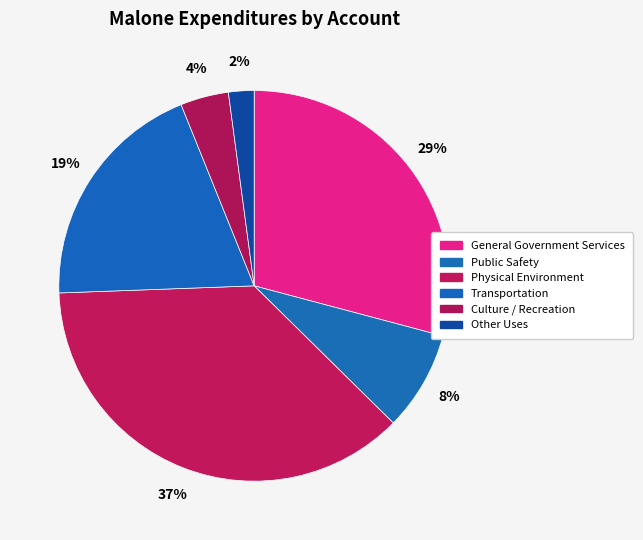

Does Transportation represent more than half of the total?

No